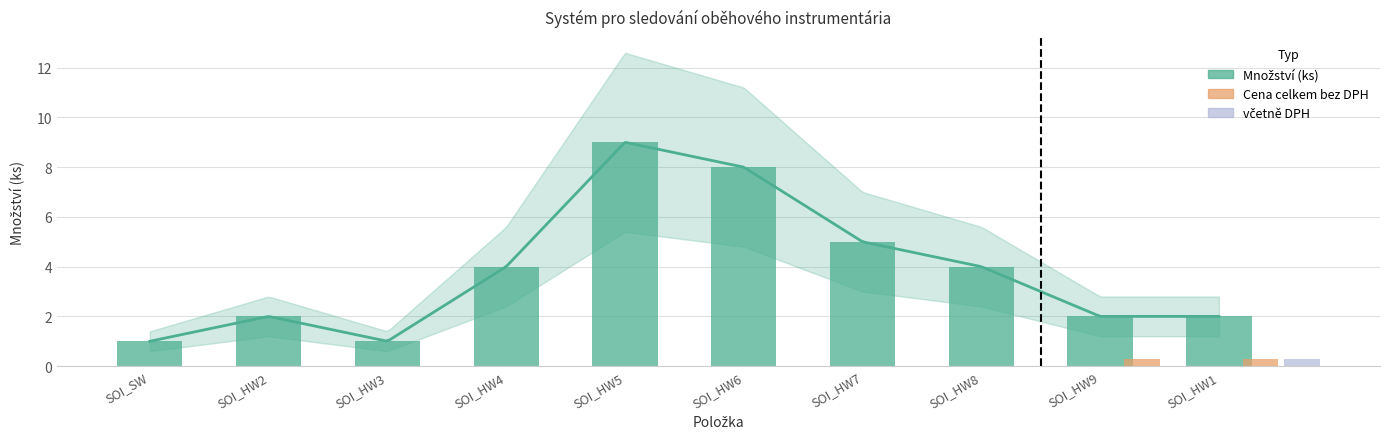

Reading right to left, what are all the values shown in this chart?

SOI_HW1=2	SOI_HW9=2	SOI_HW8=4	SOI_HW7=5	SOI_HW6=8	SOI_HW5=9	SOI_HW4=4	SOI_HW3=1	SOI_HW2=2	SOI_SW=1